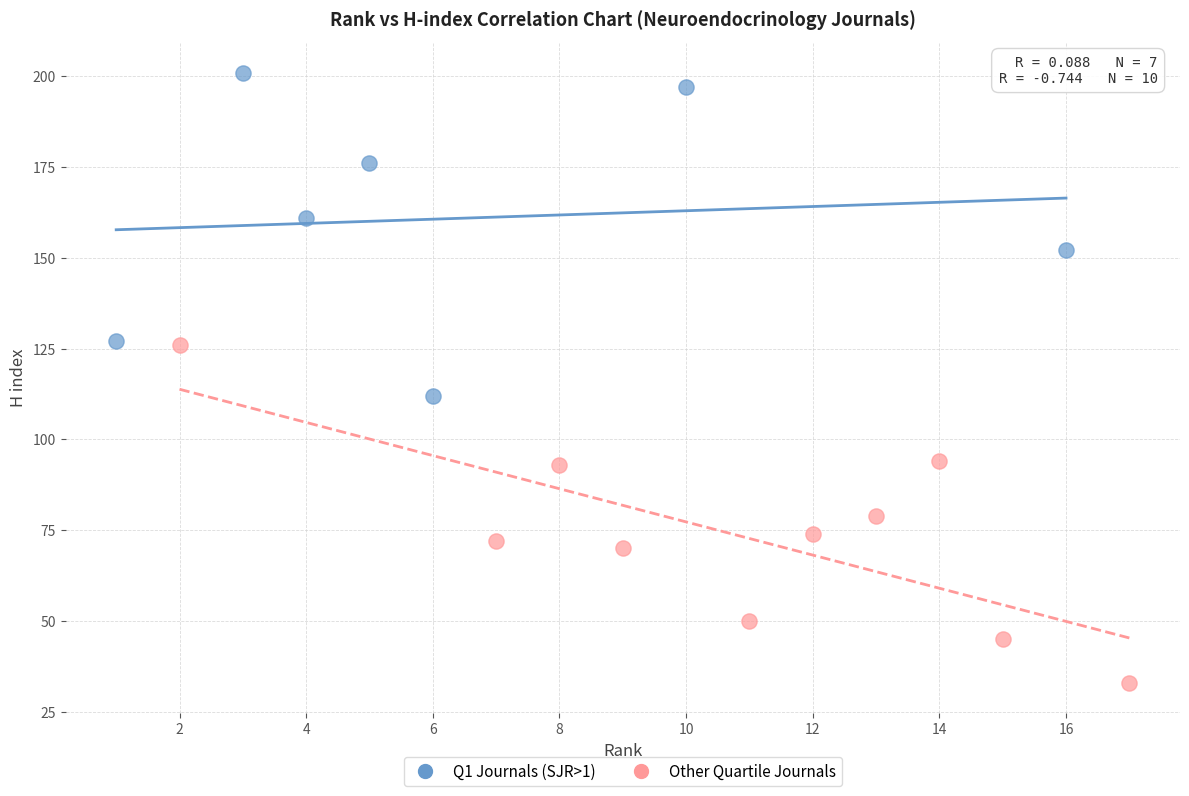

Which series reaches the maximum Y coordinate?

Q1 Journals (SJR>1)